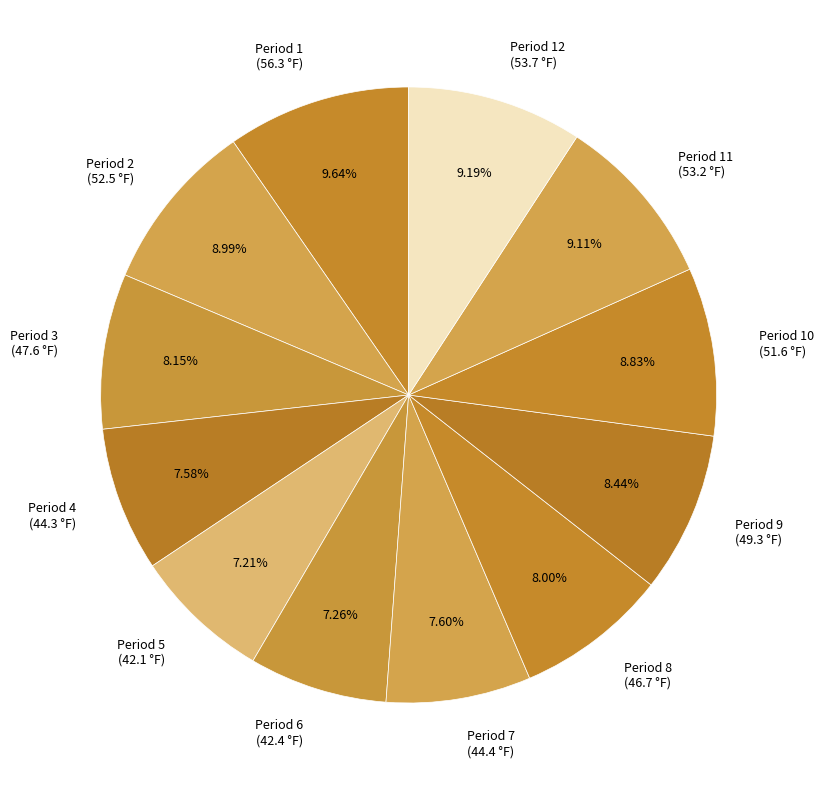

Is there a majority slice in this chart?

No